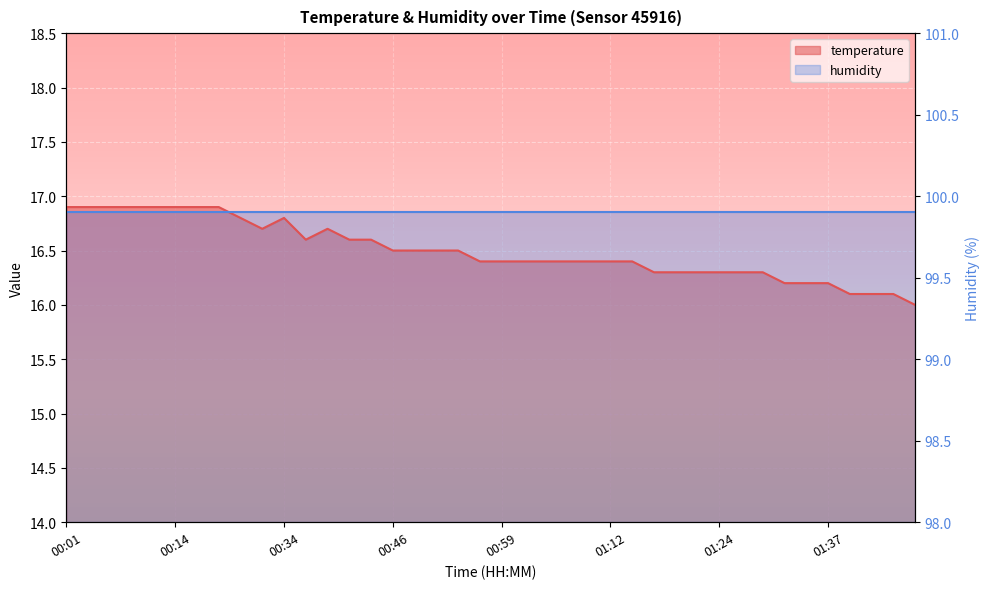

Count the values in the range 16 to 17.

40